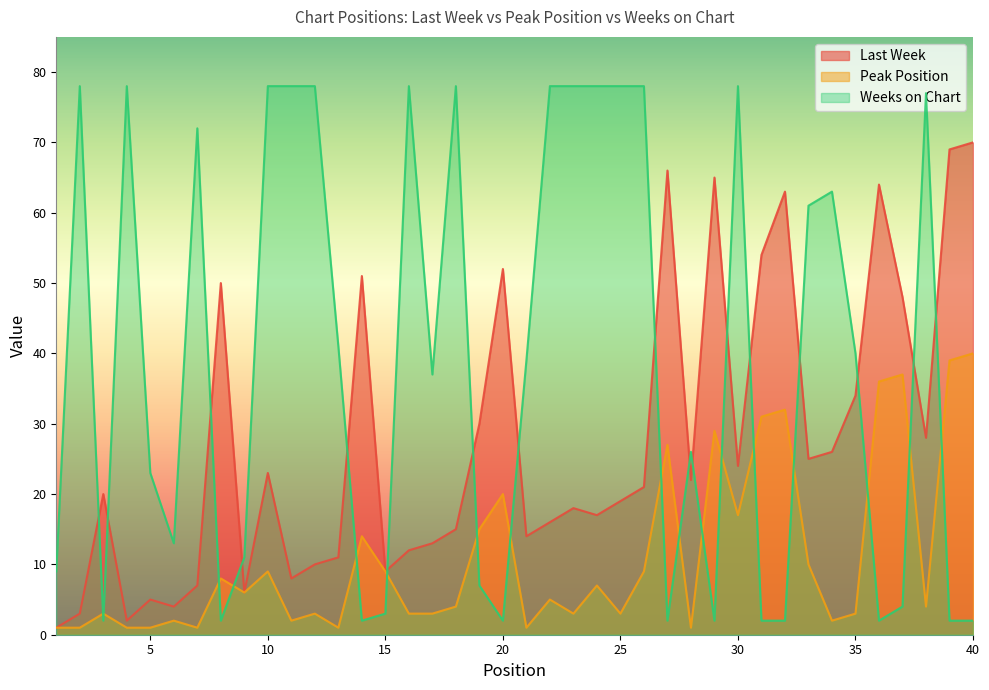

What is the minimum value for Weeks on Chart?

2